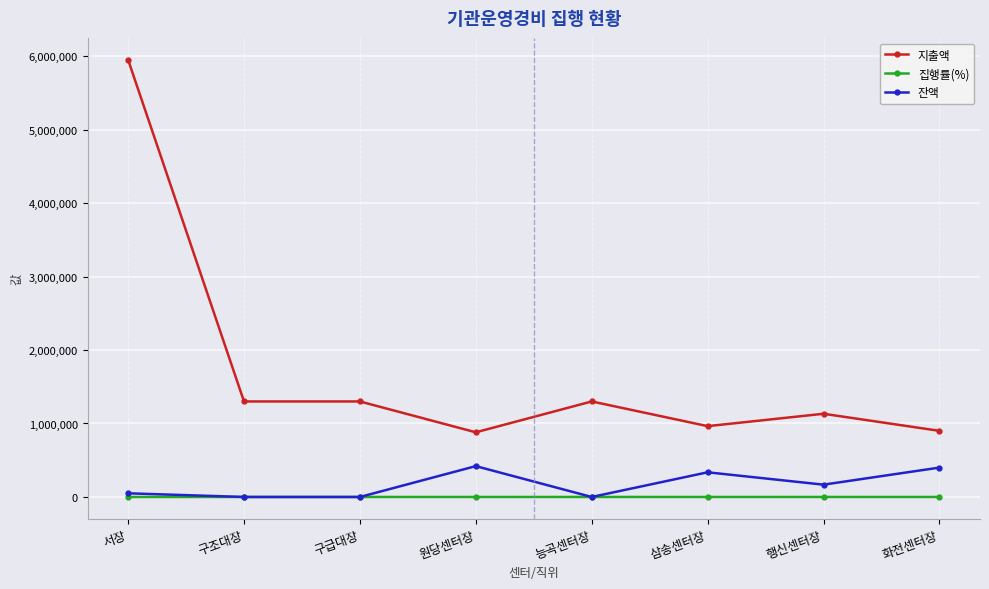

What is the sum of all 잔액 values?

1373450.0